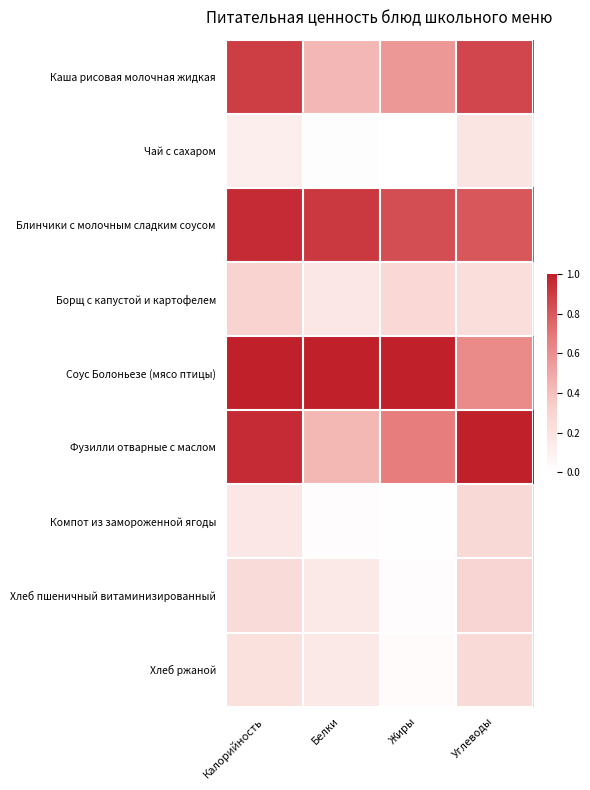

How many categories are shown in the chart?

4